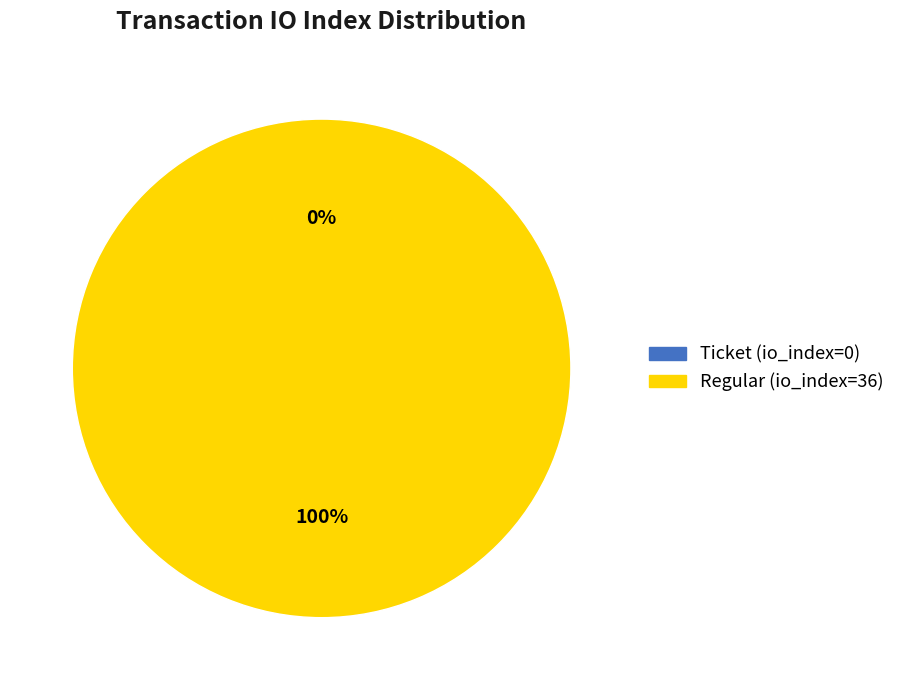

Rank the categories by value from highest to lowest.

Regular (io_index=36), Ticket (io_index=0)